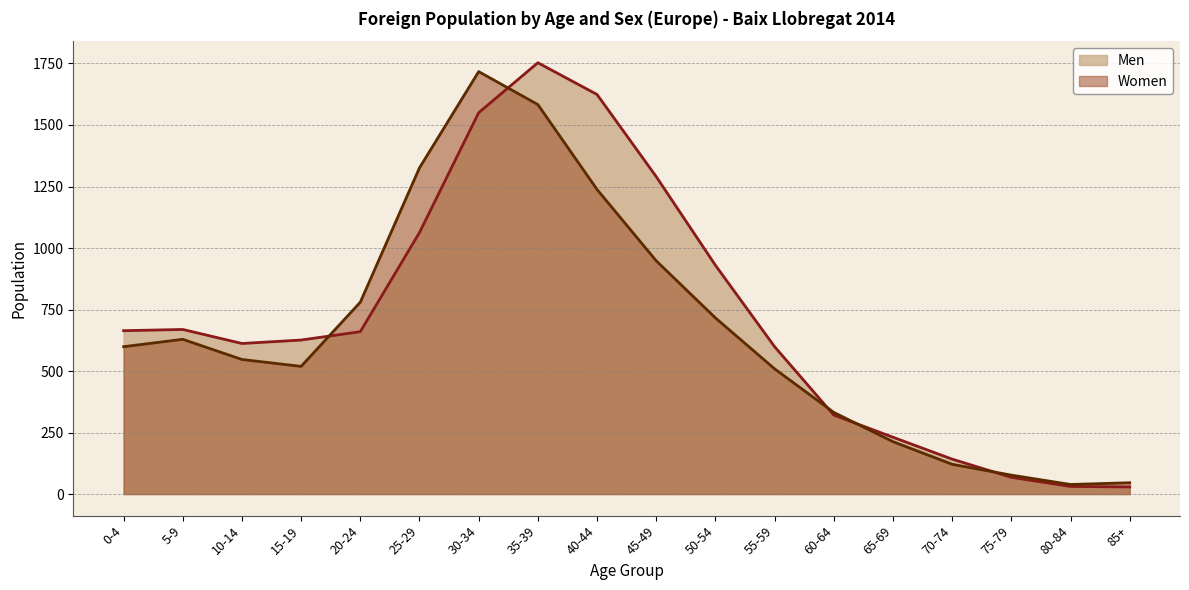

Reading right to left, transcribe all the data shown in this chart.

Men: 29	31	68	142	231	321	599	930	1290	1624	1753	1550	1063	660	626	612	669	664
Women: 46	39	77	121	213	332	509	716	948	1238	1583	1717	1326	780	519	547	629	599